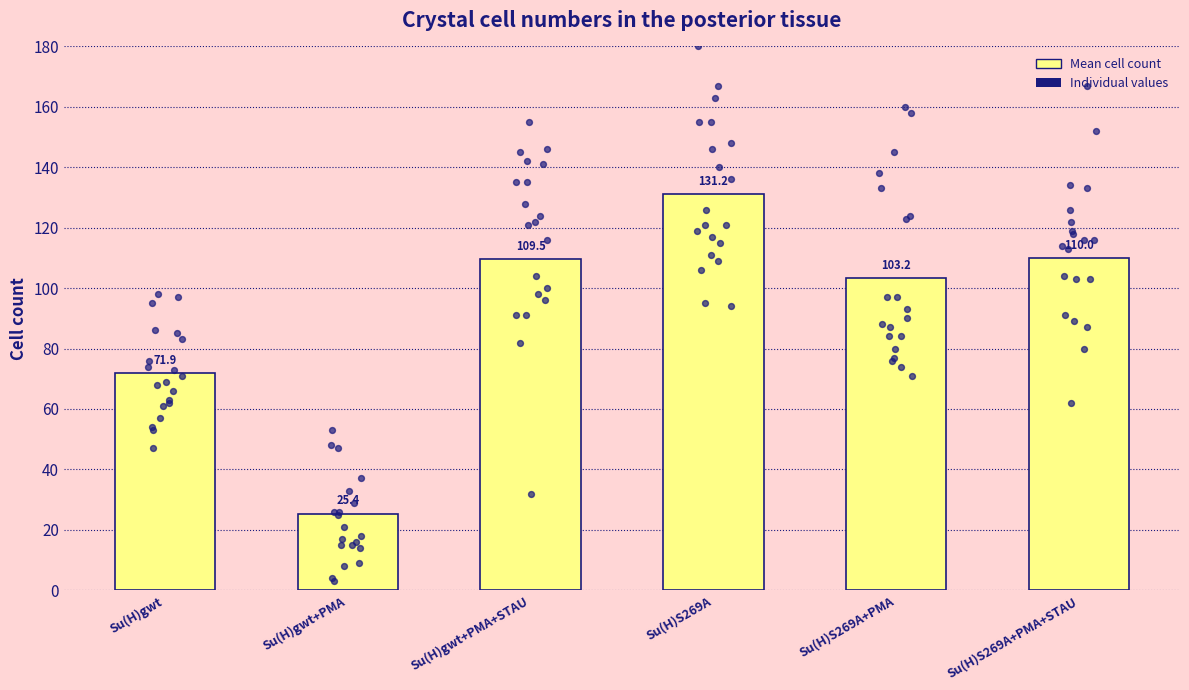

Which series has the largest Y range (max minus min)?

Su(H)gwt+PMA+STAU